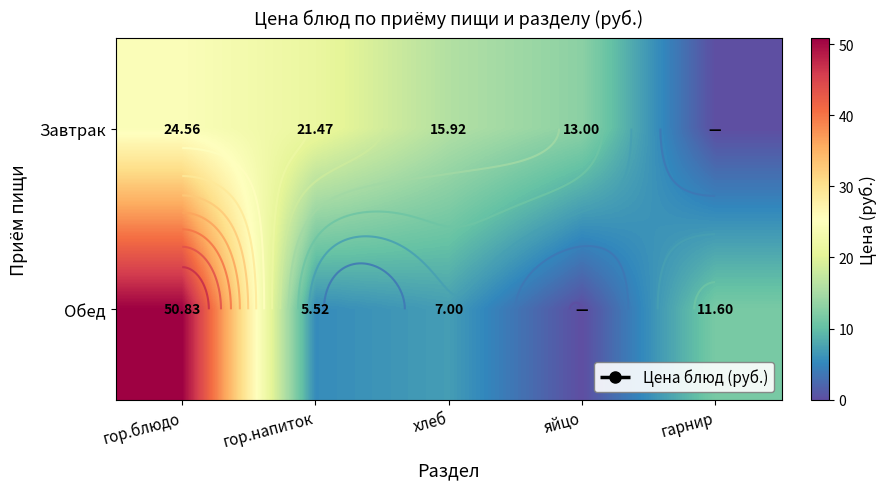

What is the highest value of the Обед series?

50.8